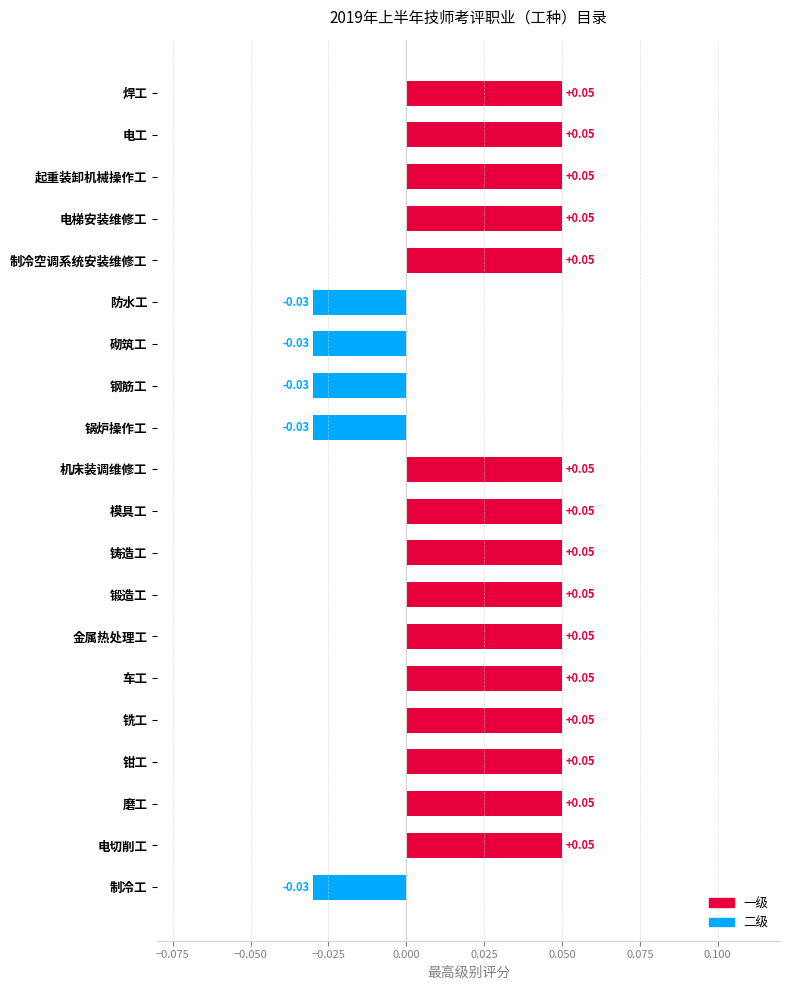

Which has a higher value, 电切削工 or 制冷工?

电切削工